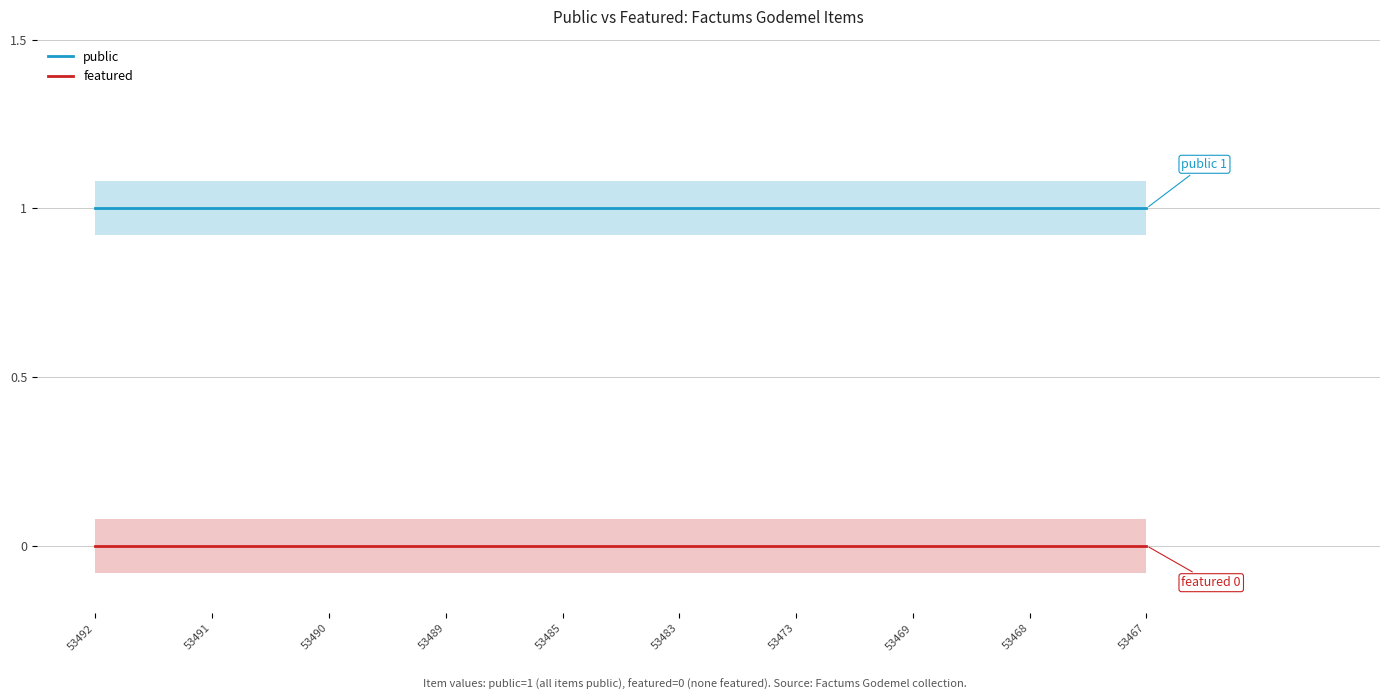

List the labels in order of public value, largest first.

53492, 53491, 53490, 53489, 53485, 53483, 53473, 53469, 53468, 53467